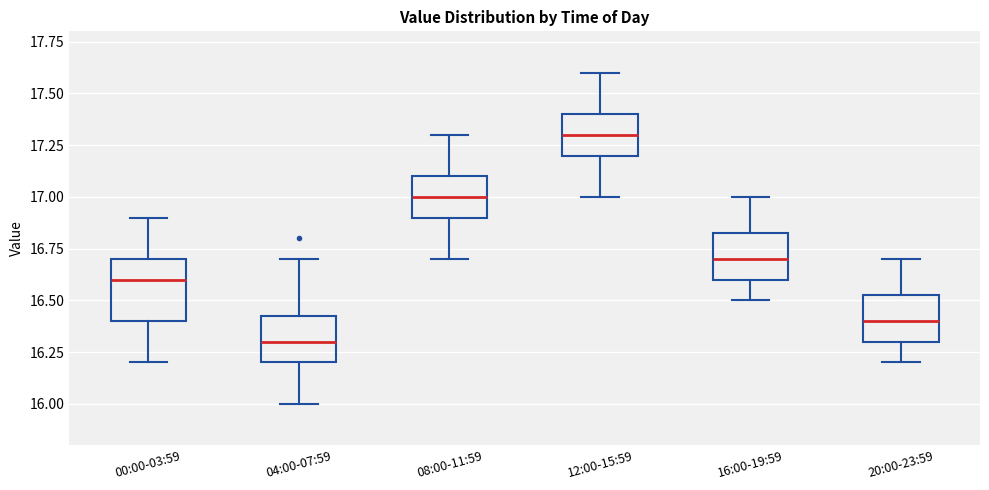

Comparing the boxes themselves (not the whiskers), which one is the tallest?

00:00-03:59